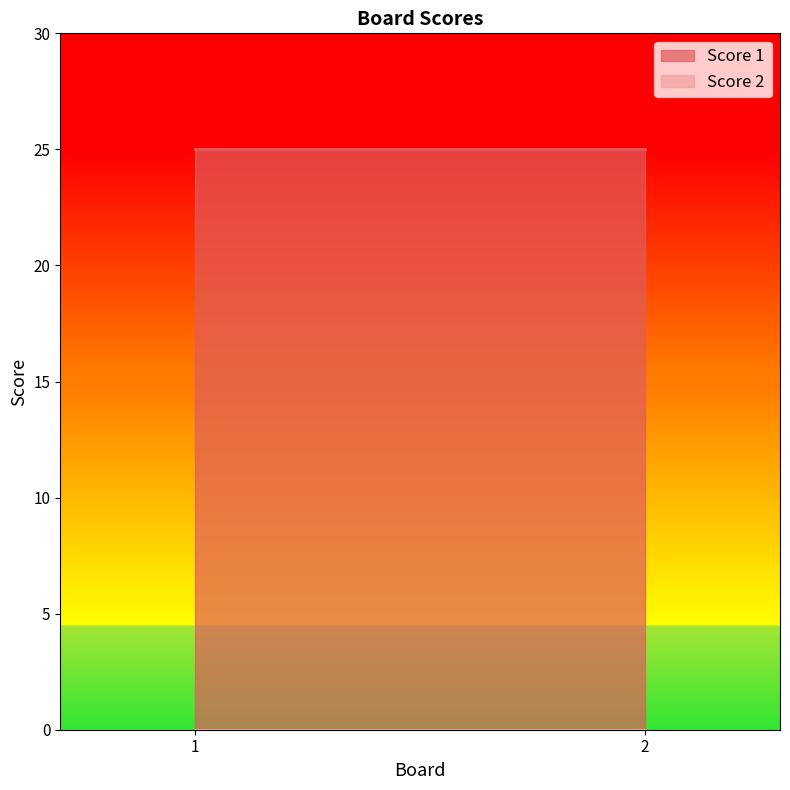

Which category has the highest value in the Score 1 series?

1